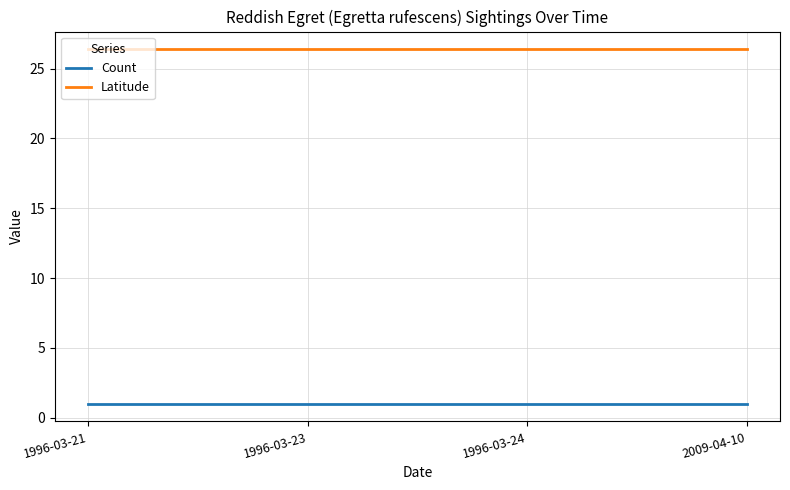

Is it true that Latitude equals 26.4 at 1996-03-24?

True